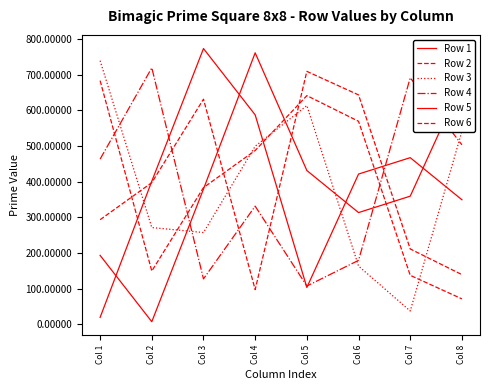

True or false: Row 4 has more than 1 points higher than both neighbors.

True